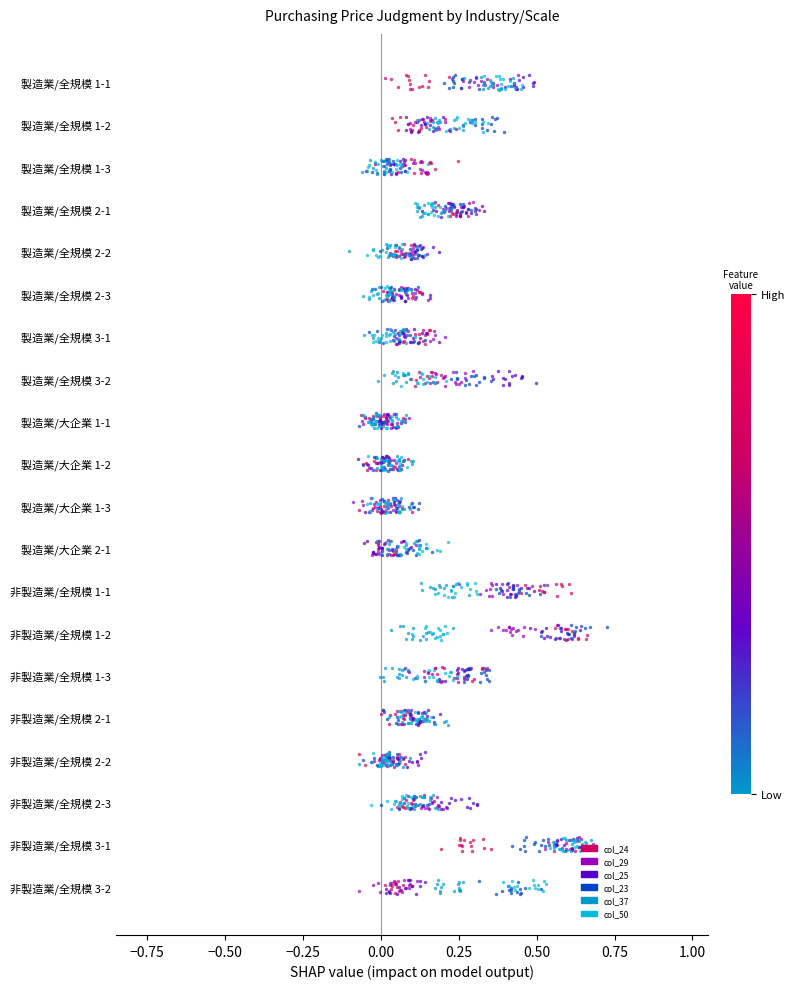

What are all the series names shown in the legend?

col_24, col_29, col_25, col_23, col_37, col_50